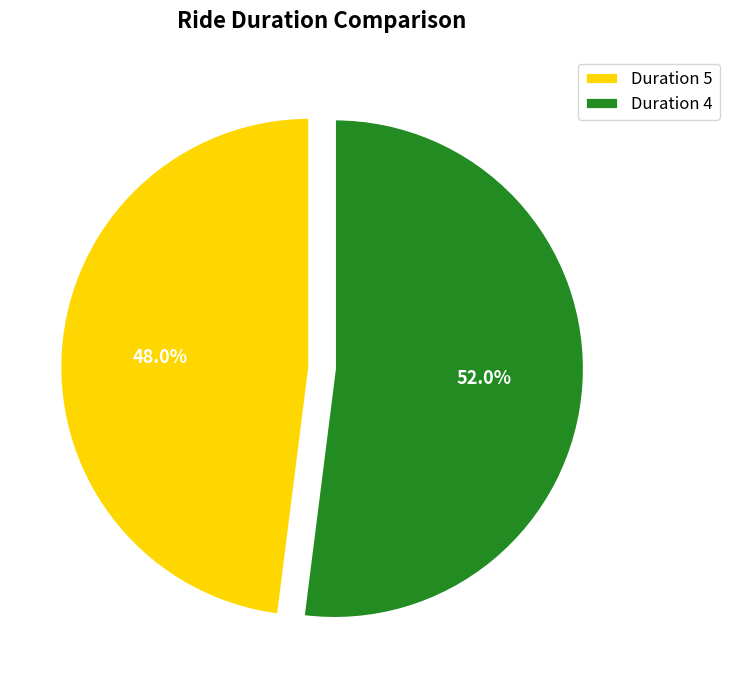

Does any single category account for the majority?

Yes